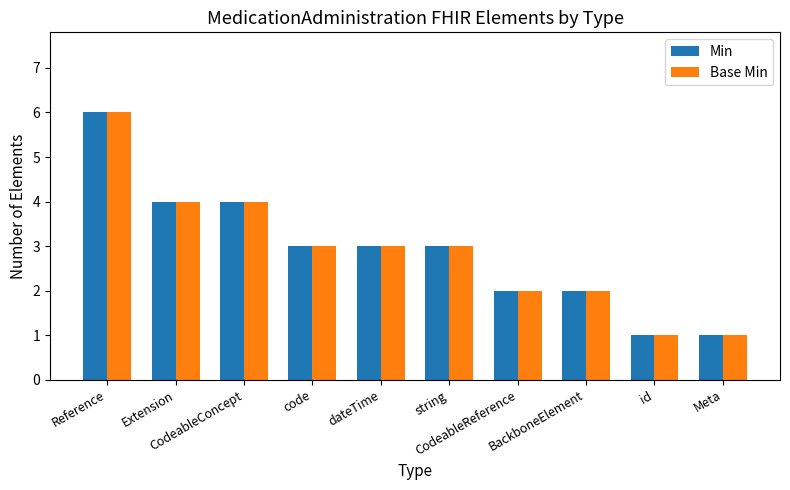

At how many categories does at least one series exceed 5?

1